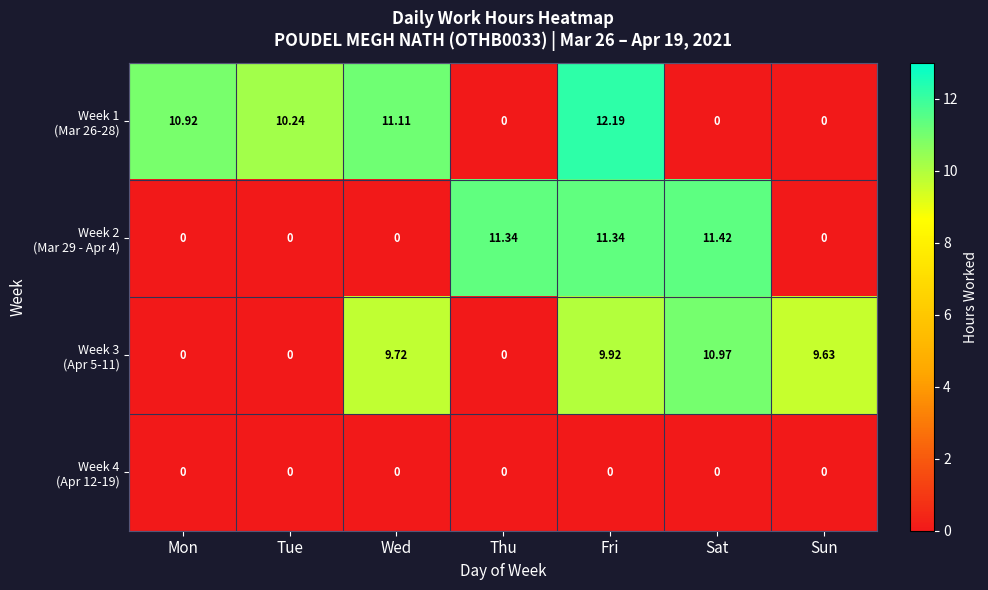

What is the difference between the highest and lowest values at Fri?

12.2